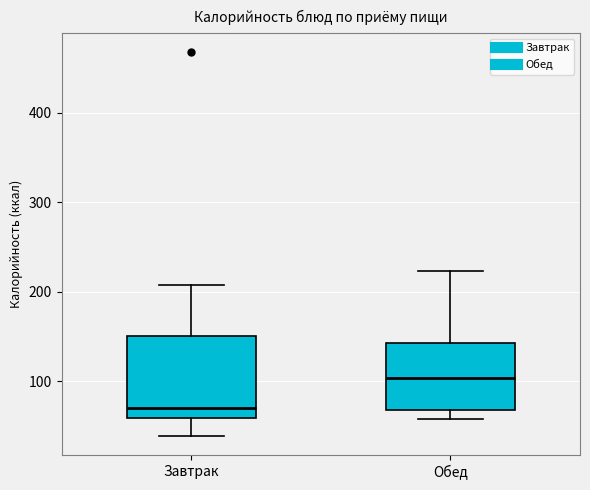

Which box has the lowest median line?

Завтрак